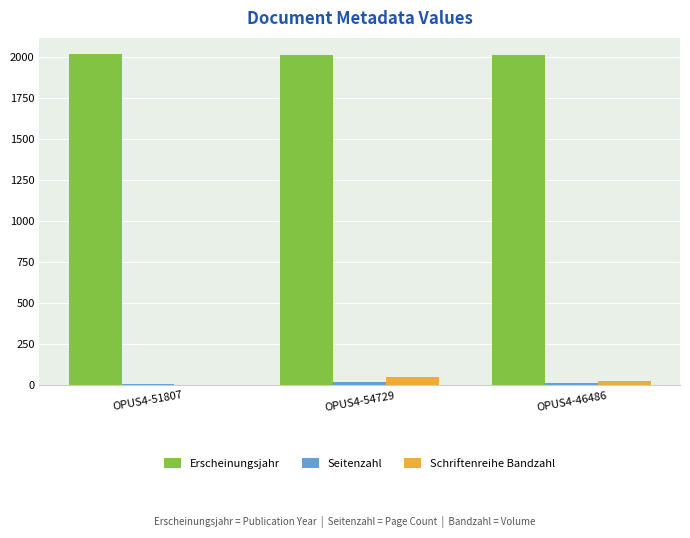

How many groups of bars are there?

3